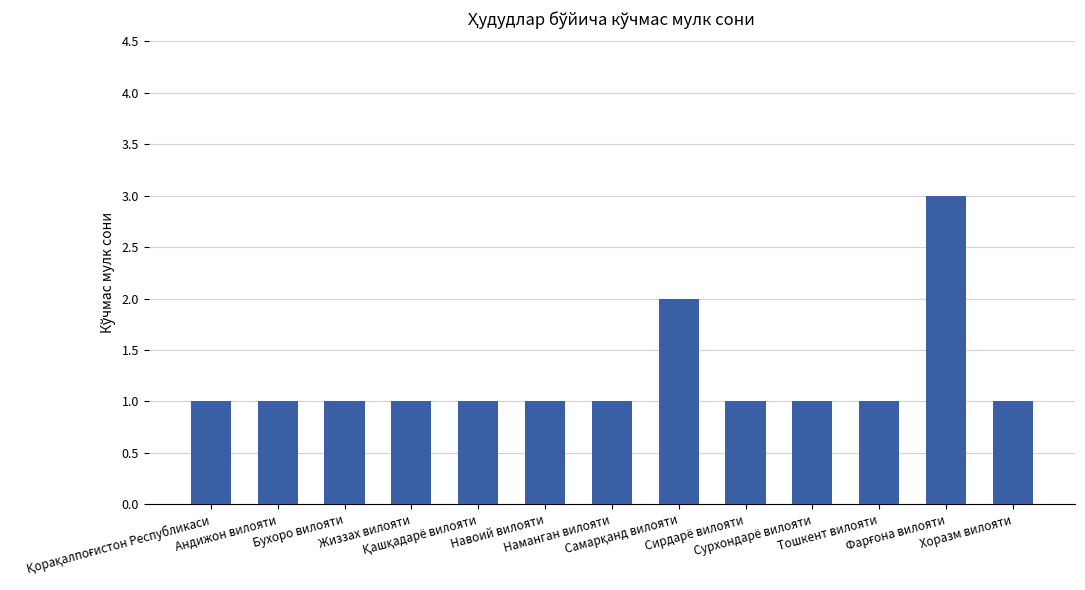

Reading left to right, transcribe all the data shown in this chart.

1	1	1	1	1	1	1	2	1	1	1	3	1